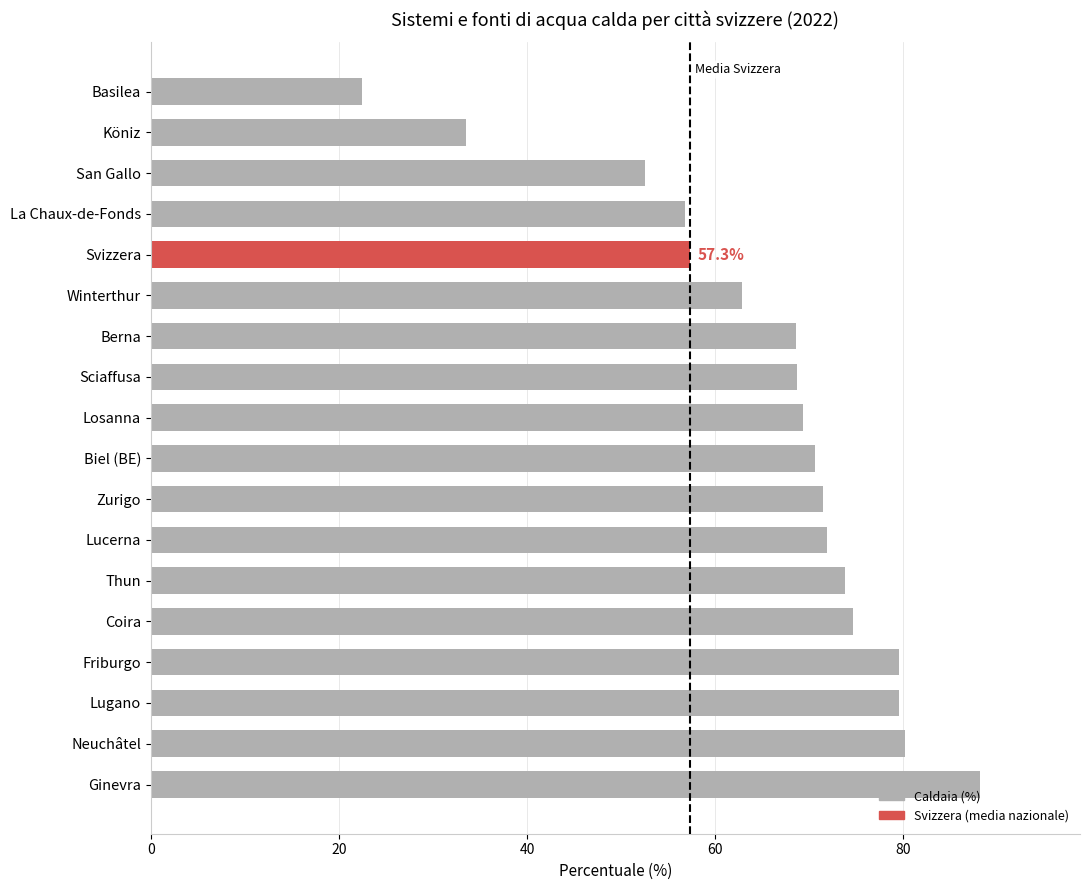

Between San Gallo and Sciaffusa, which is larger?

Sciaffusa